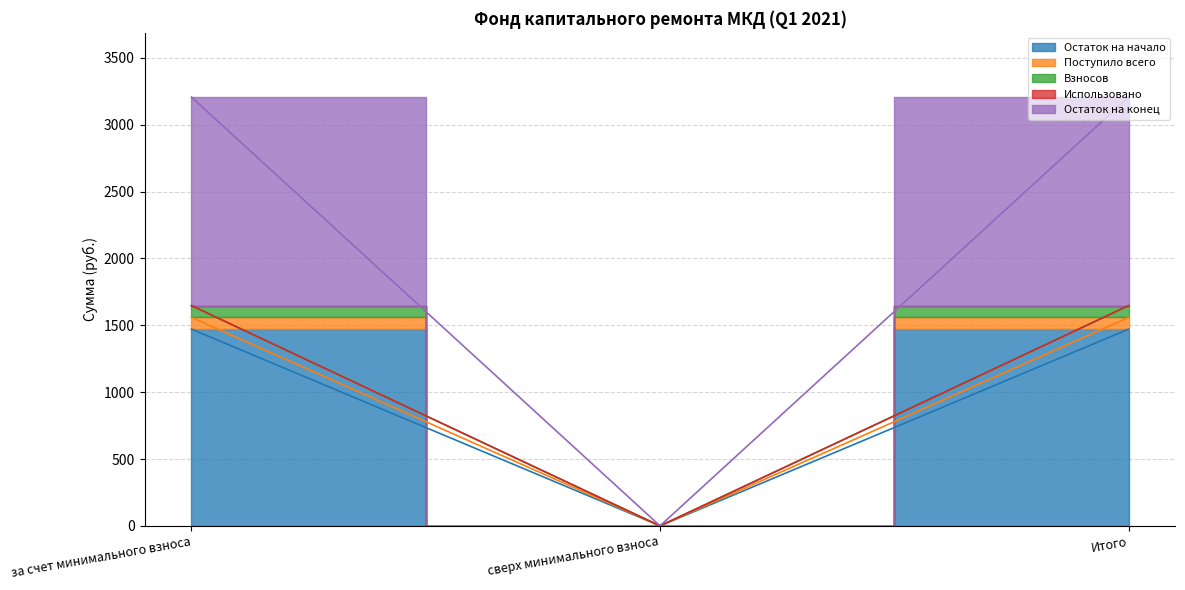

True or false: Остаток на начало has a value of 0.0 at сверх минимального взноса.

True